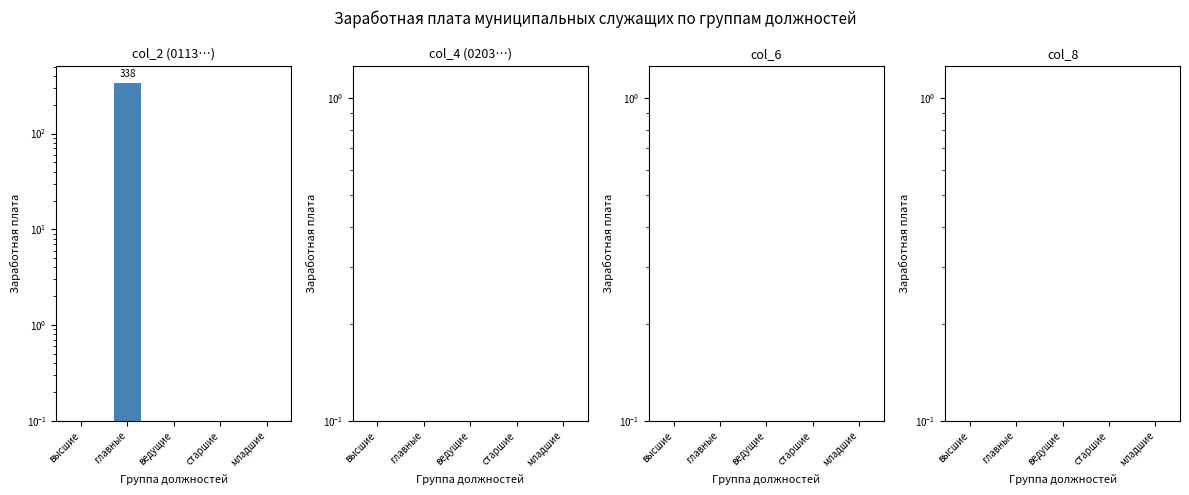

True or false: col_4 (0203…) has a value of 0.1 at высшие.

True